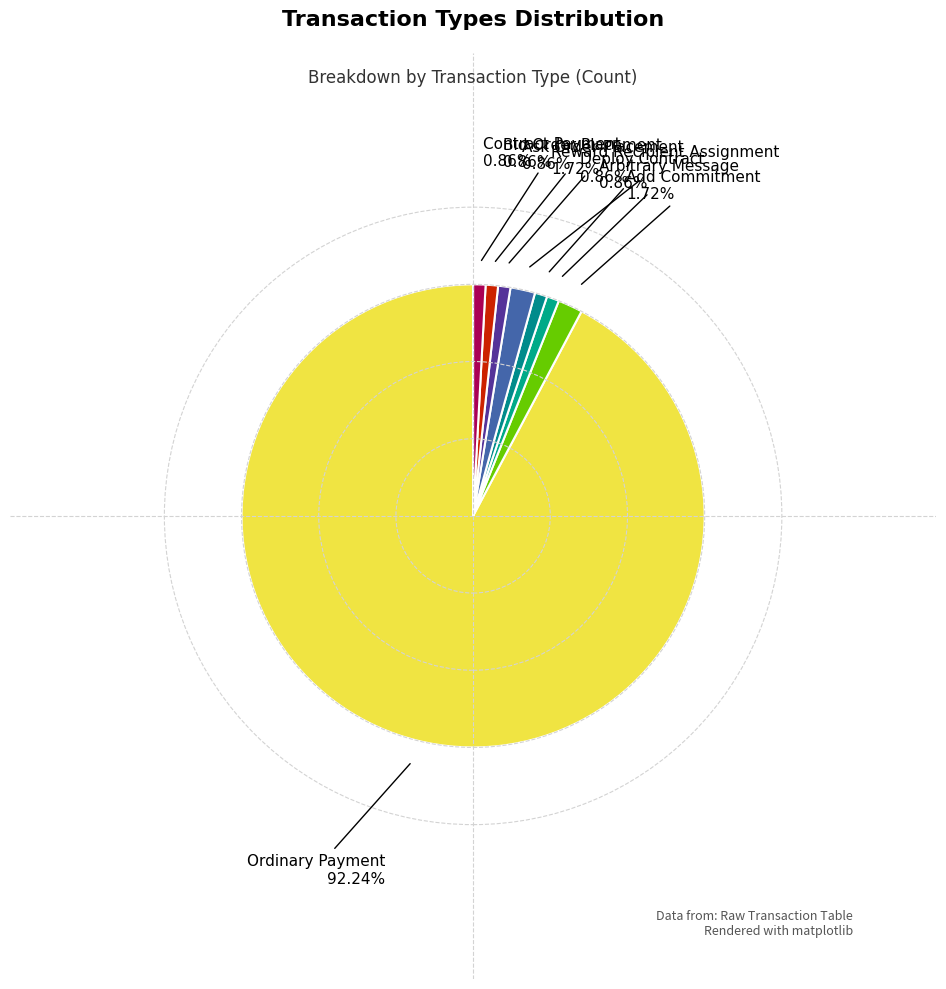

How many segments does this pie chart have?

8